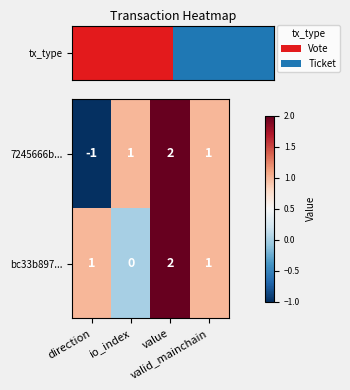

Which series has the largest total across all categories?

bc33b897...